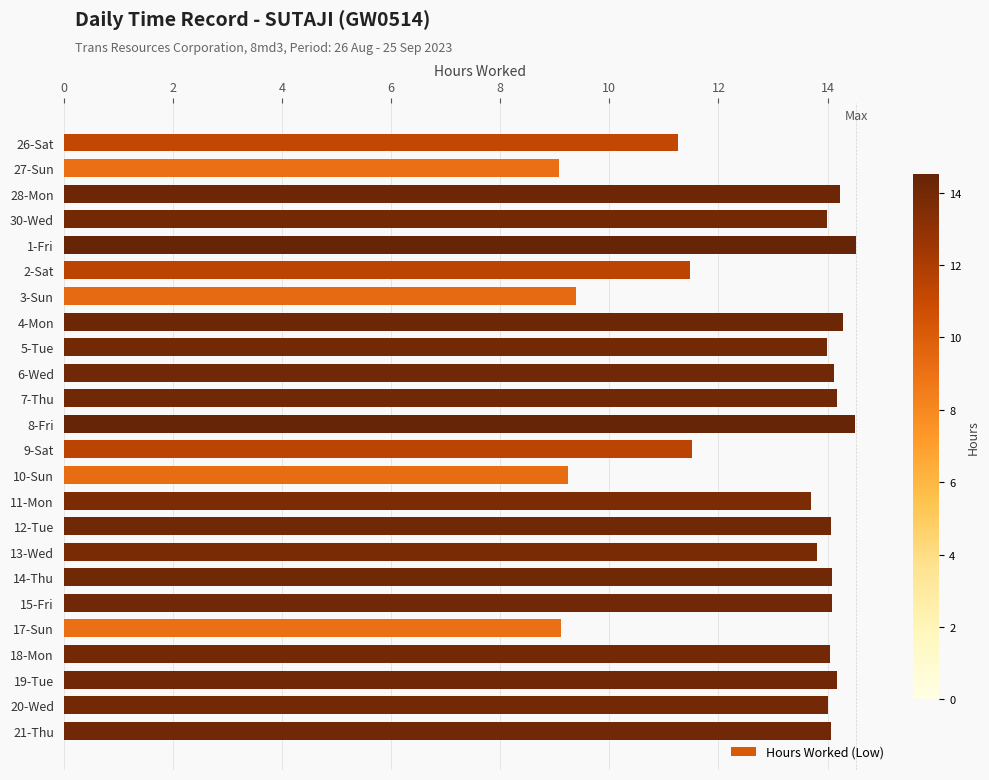

What is the change in value from 13-Wed to 19-Tue?

+0.4